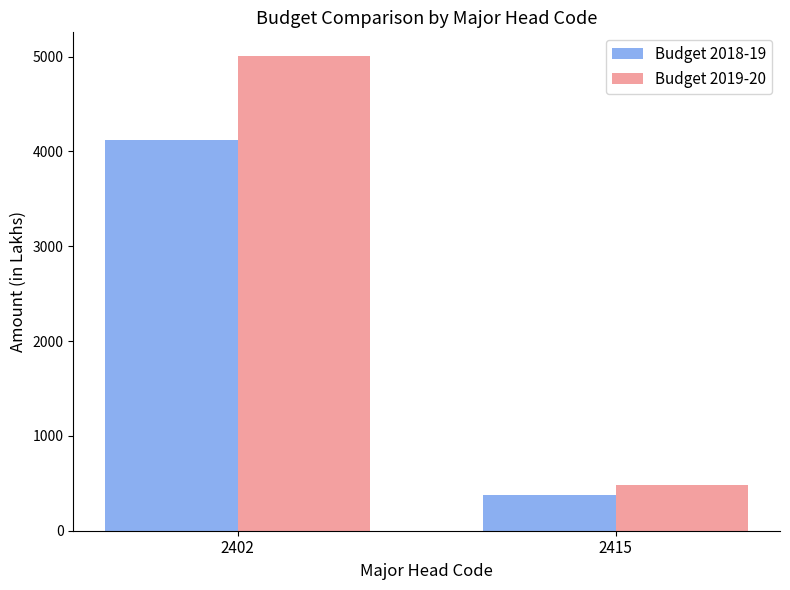

True or false: Budget 2019-20 has a value of 487.2 at 2415.

True